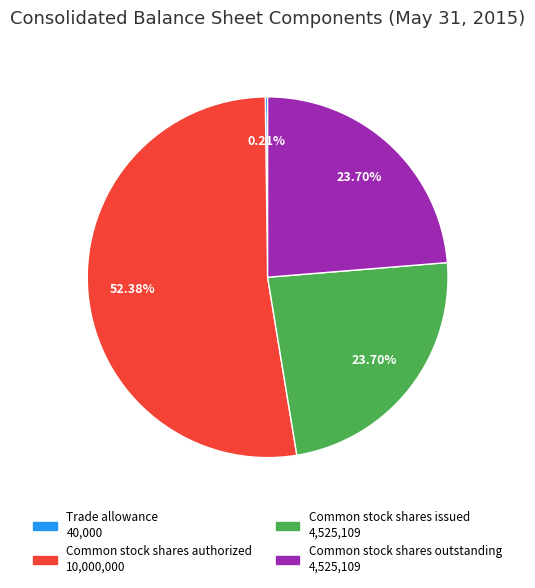

Which category accounts for the majority?

Common stock shares authorized